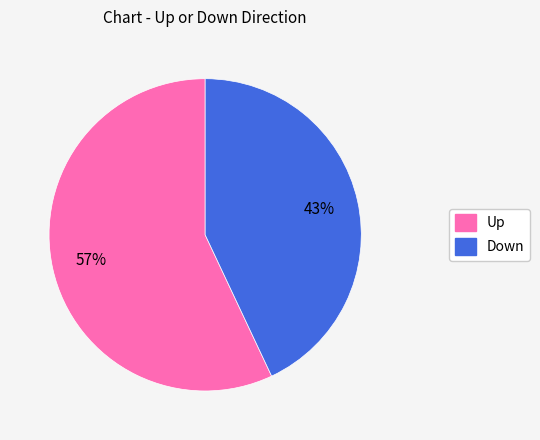

Does any single category account for the majority?

Yes